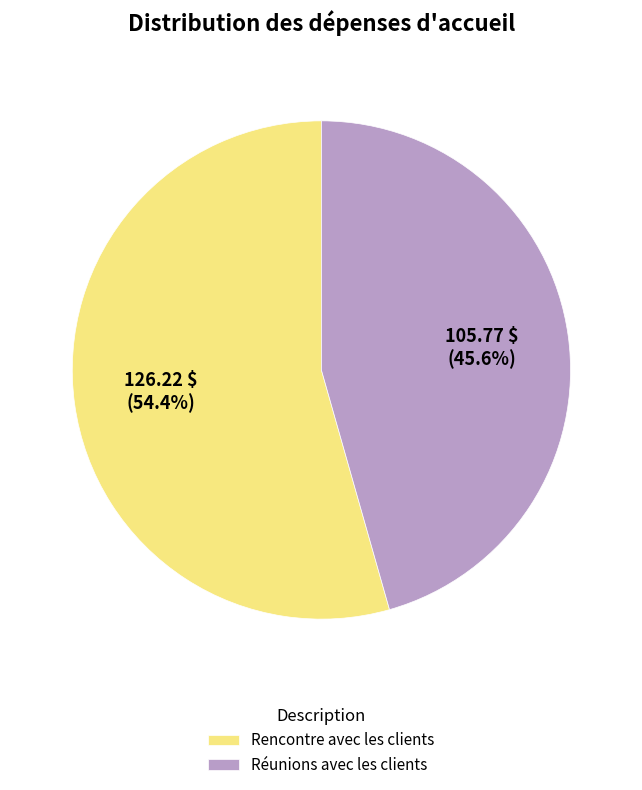

Count the number of slices in the pie.

2